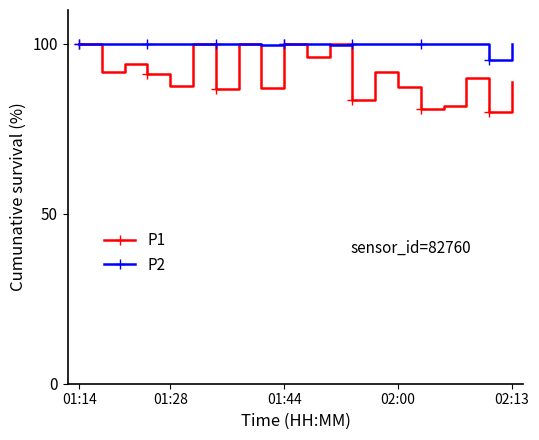

After their last crossing, which series has the higher values: P1 or P2?

P2